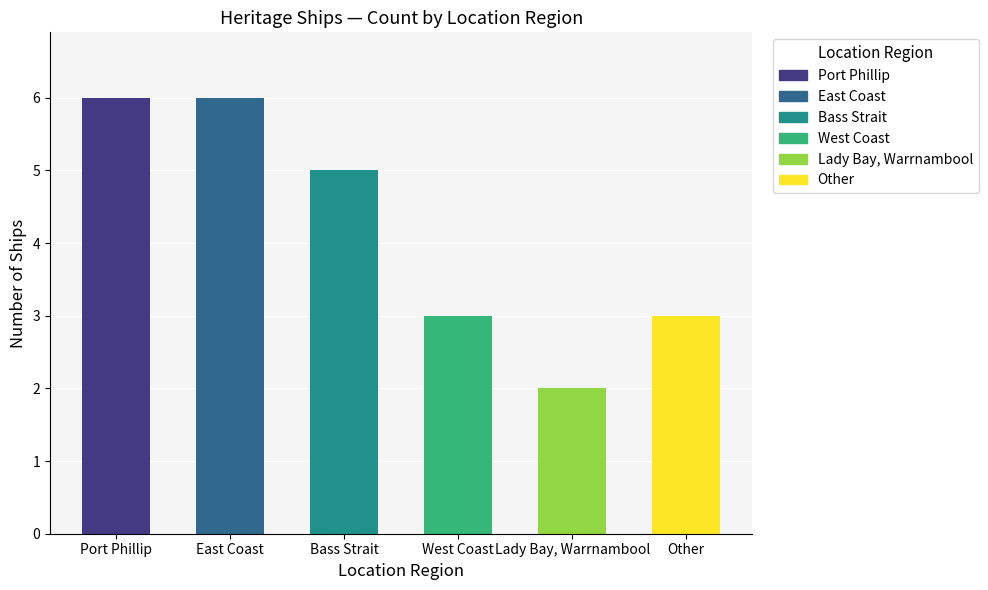

What is the greatest value displayed?

6